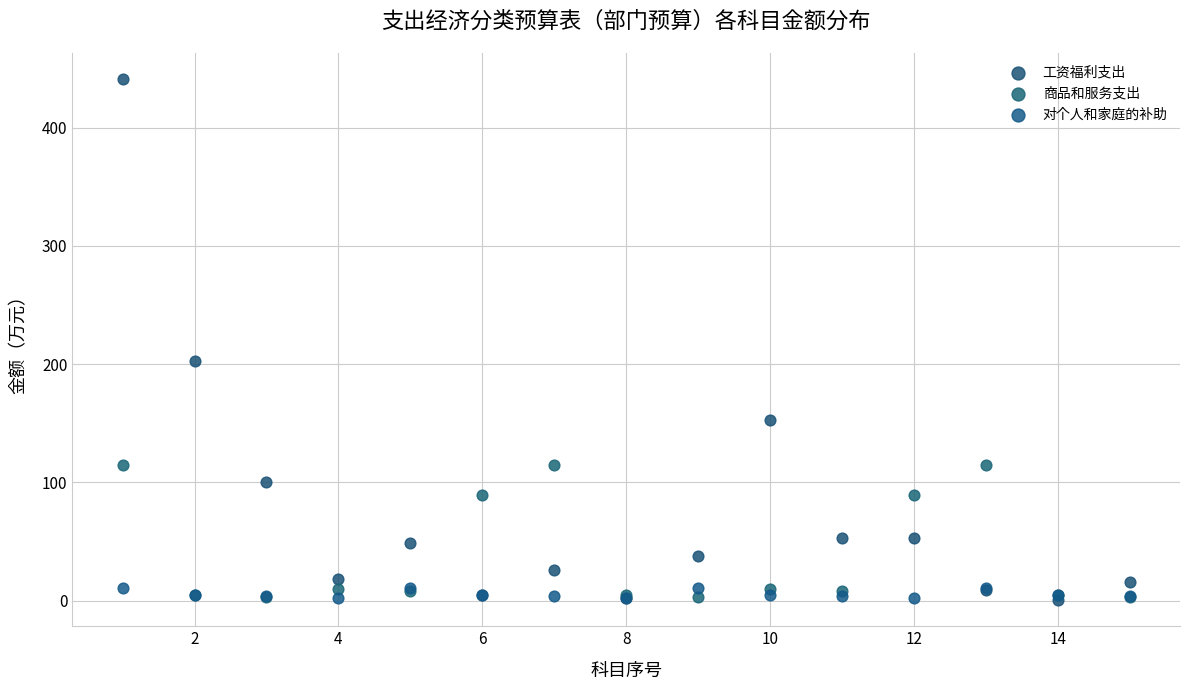

What are all the series names shown in the legend?

工资福利支出, 商品和服务支出, 对个人和家庭的补助